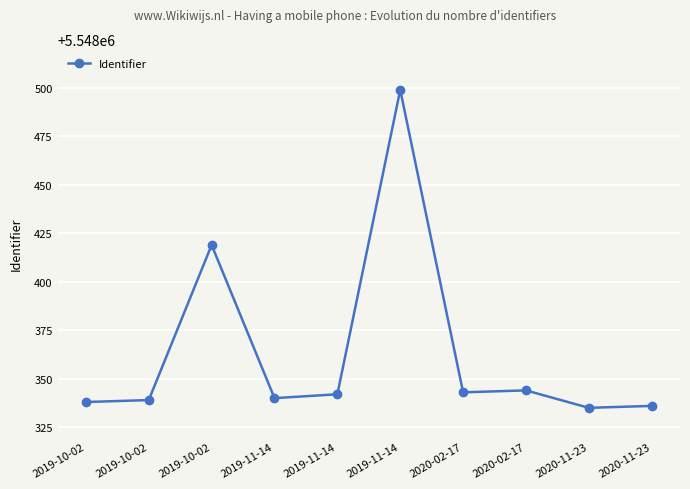

What is the average value?

5548364